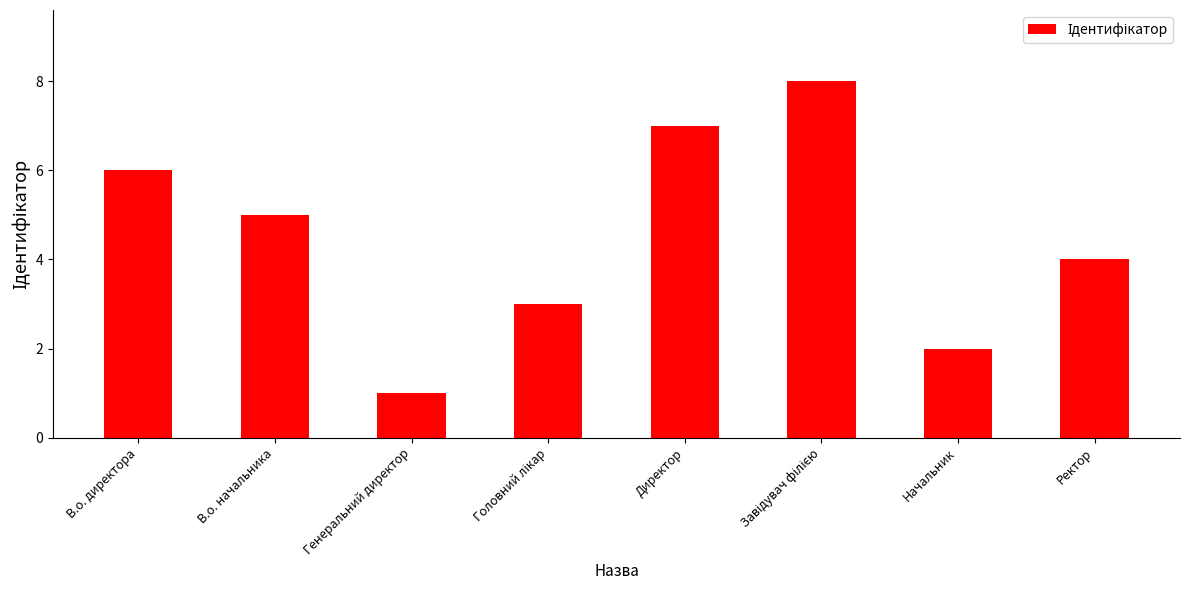

What is the difference between the maximum and minimum values?

7